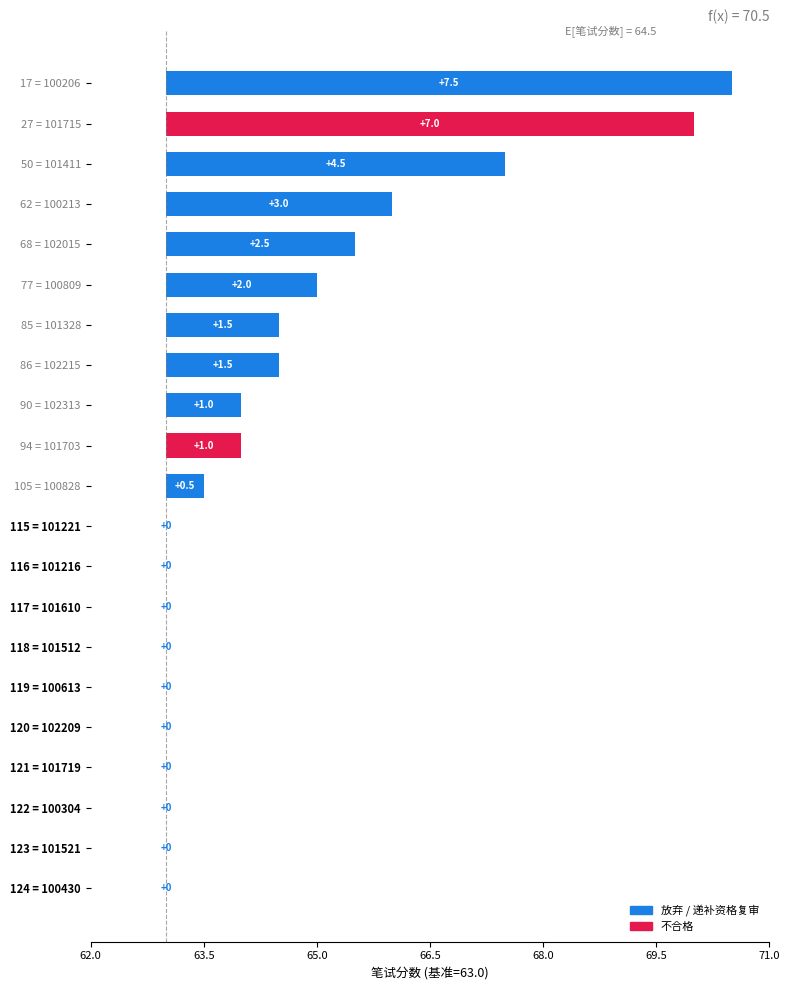

Which category has the highest value across all series?

17 = 100206